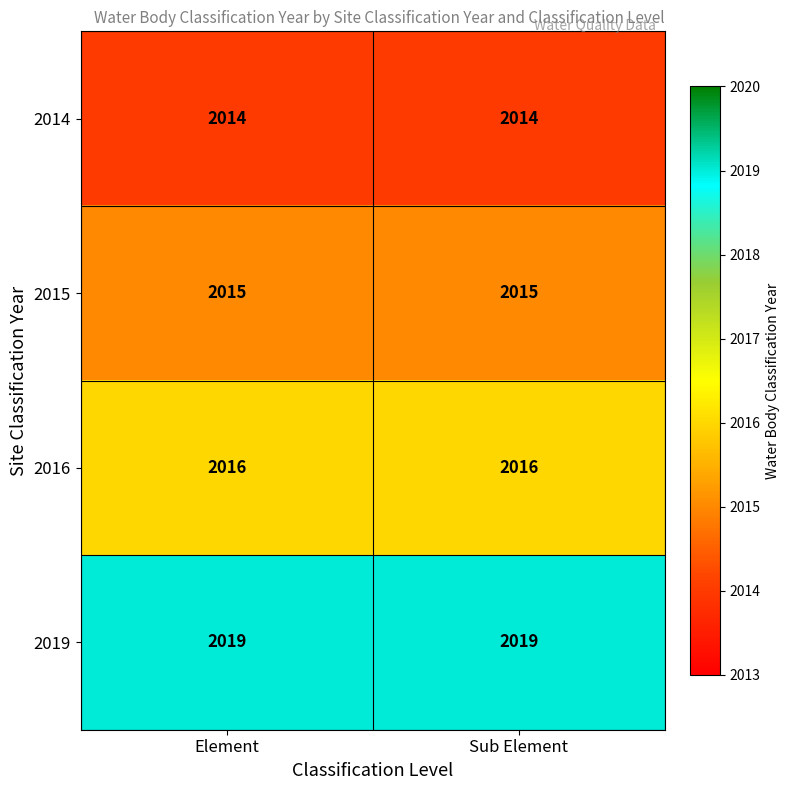

What is the greatest value displayed?

2019